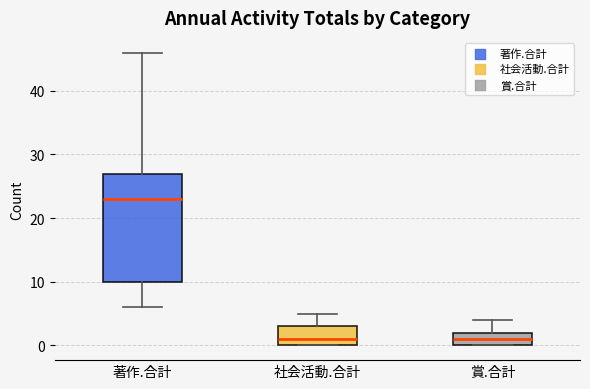

Comparing the boxes themselves (not the whiskers), which one is the tallest?

著作.合計